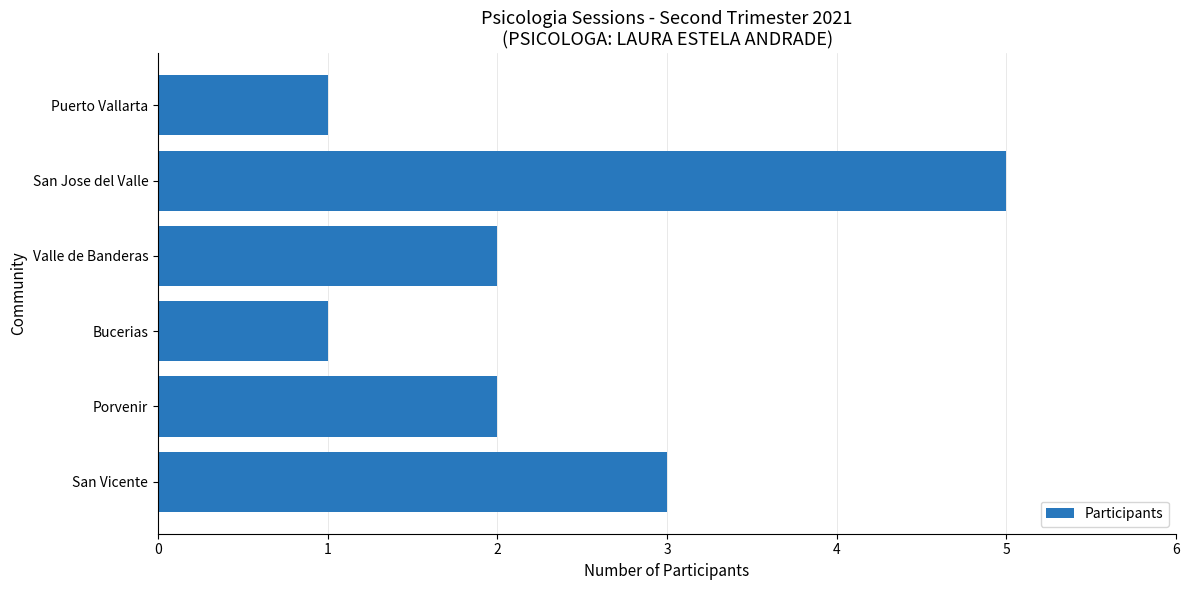

The value at Valle de Banderas is 2. True or false?

True